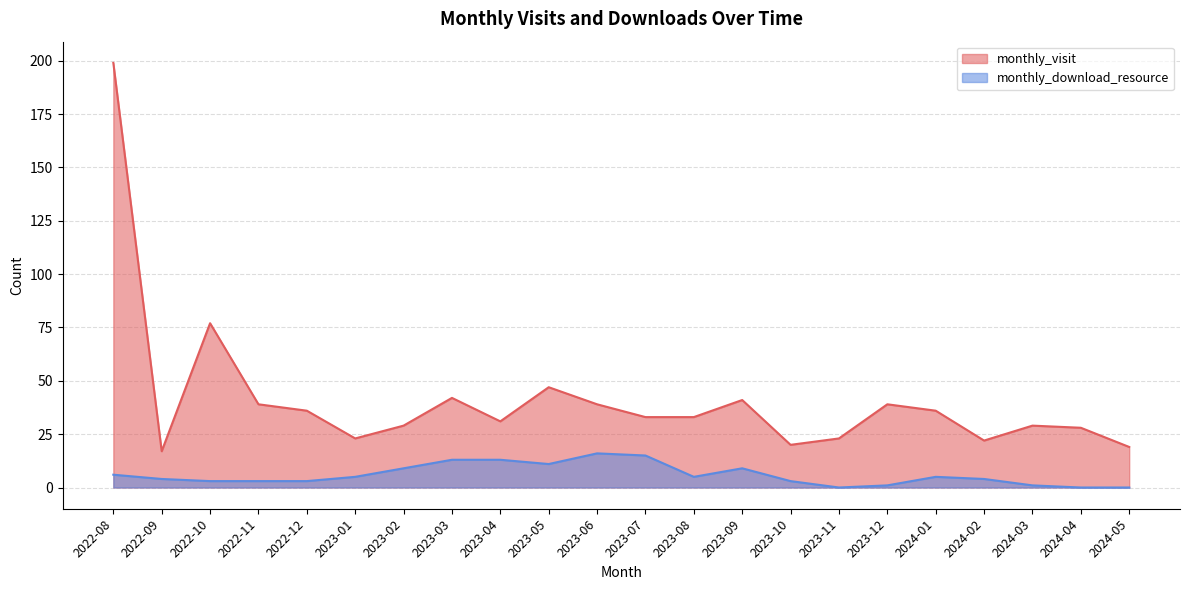

What is the sum of all monthly_visit values?

902